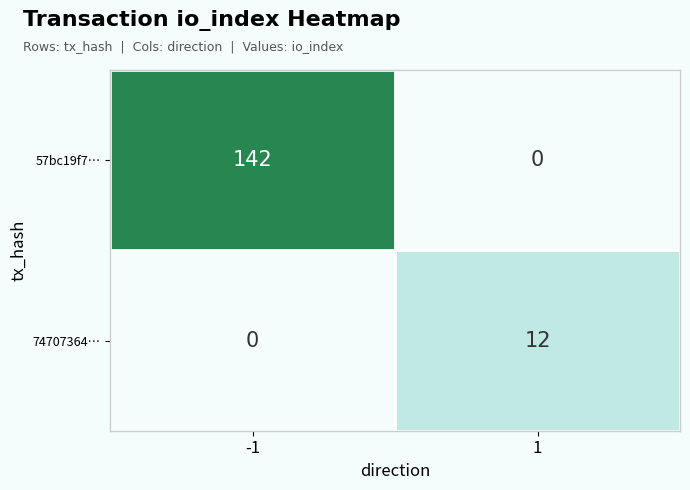

Is the value of 74707364… at 1 greater than the value of 57bc19f7… at -1?

No